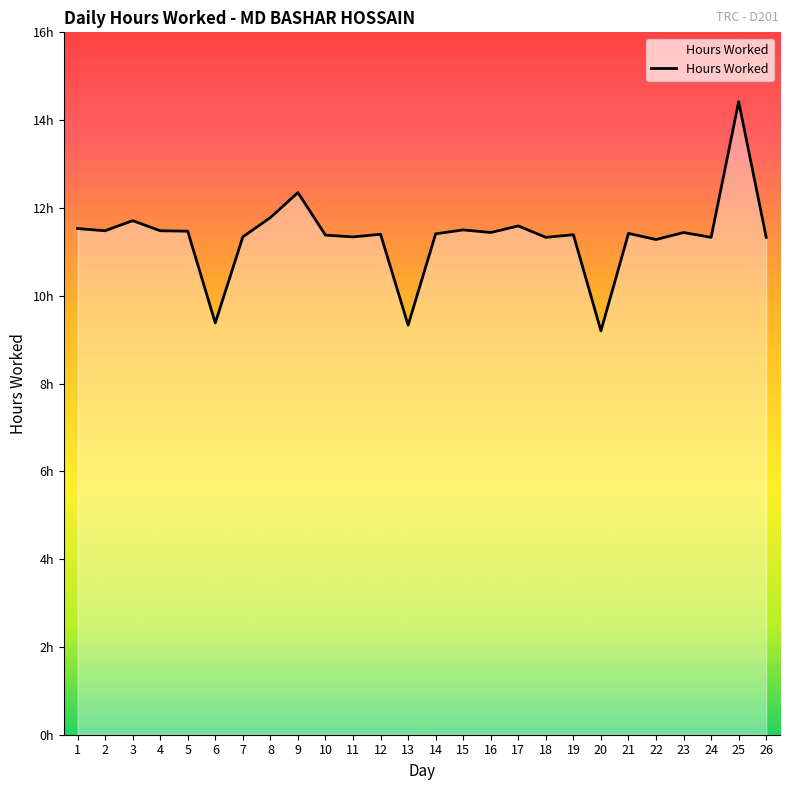

Which has a higher value, 22 or 18?

18